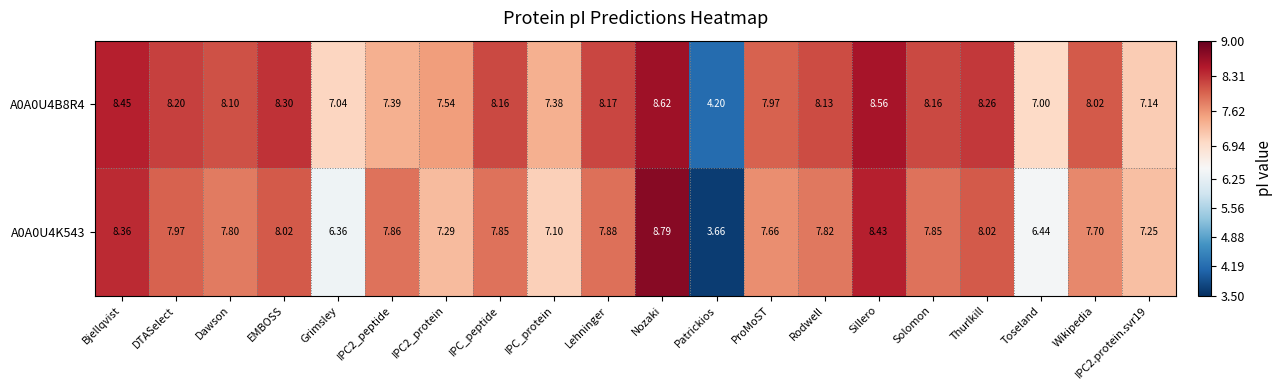

At which label is A0A0U4K543 closest to 6?

Grimsley